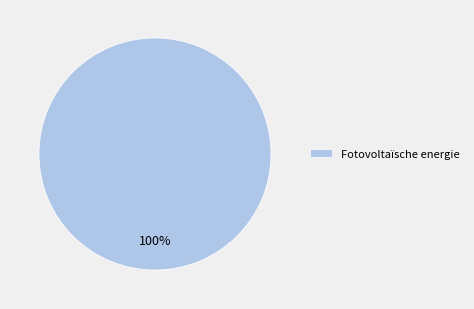

Is there a majority slice in this chart?

Yes